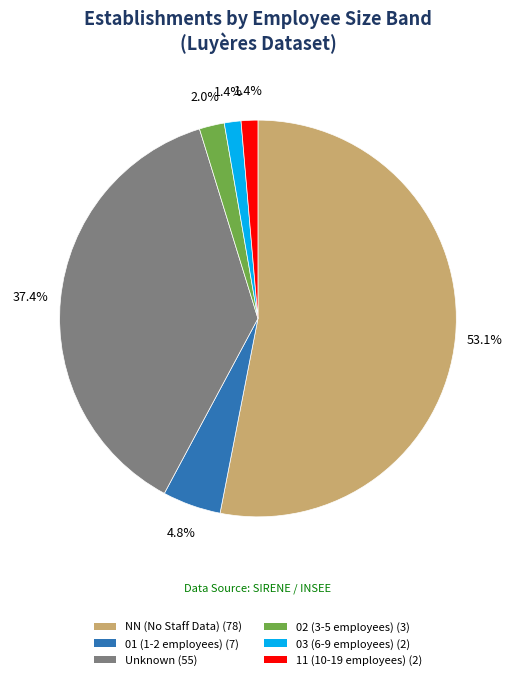

Which has a higher value, Unknown (55) or NN (No Staff Data) (78)?

NN (No Staff Data) (78)